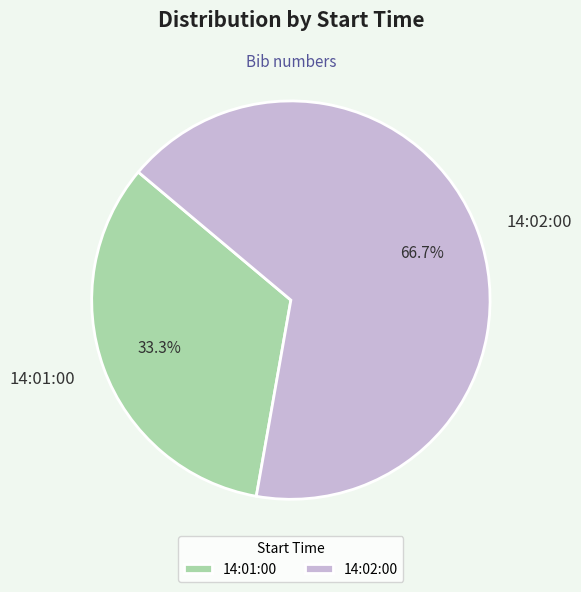

What is the majority slice?

14:02:00